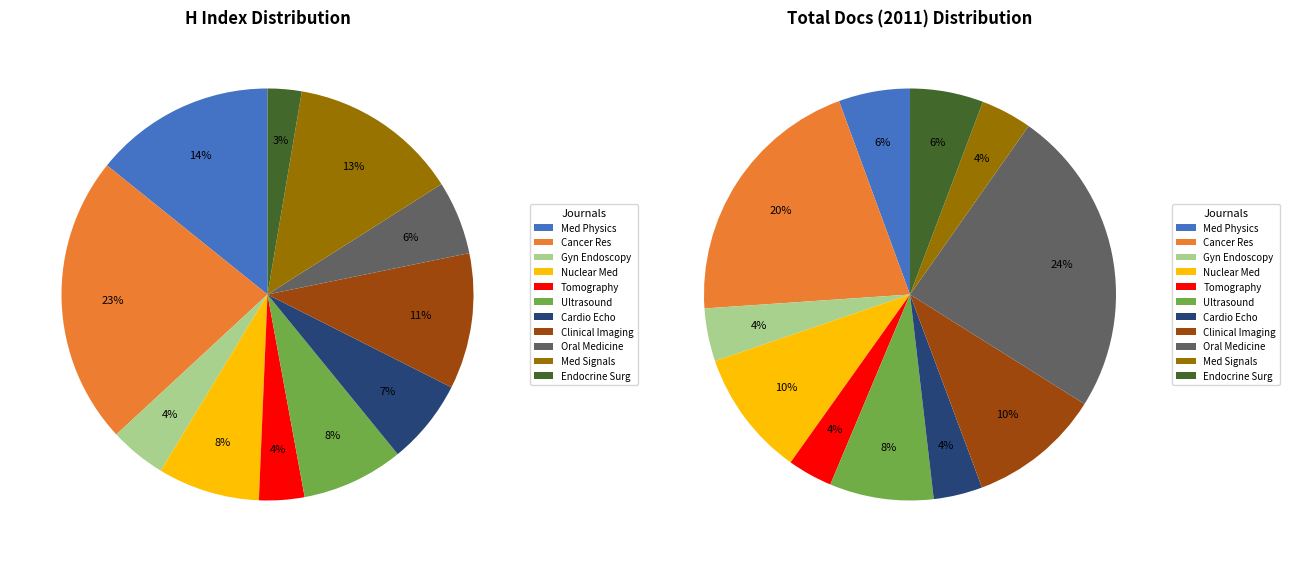

Which slice is the smallest?

World Journal of Endocrine Surgery